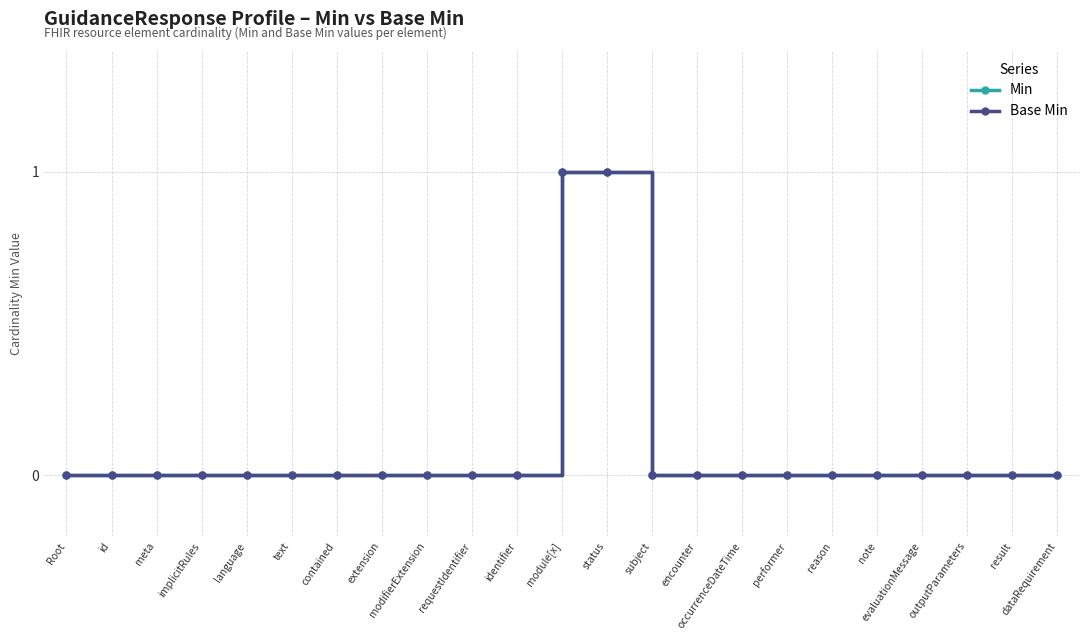

Does the chart have visible grid lines?

Yes